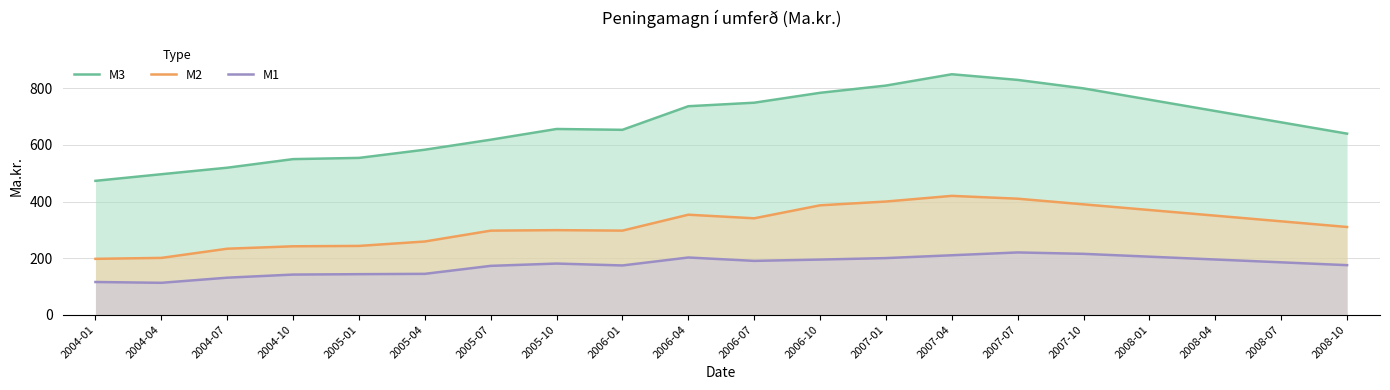

The value of M1 at 2008-07 is 48.4. True or false?

False